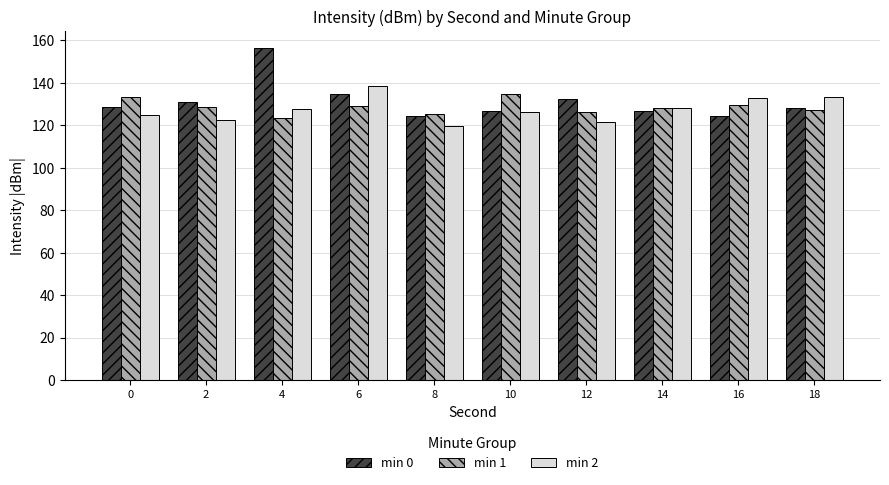

What value does the min 2 series have at 0?

125.0